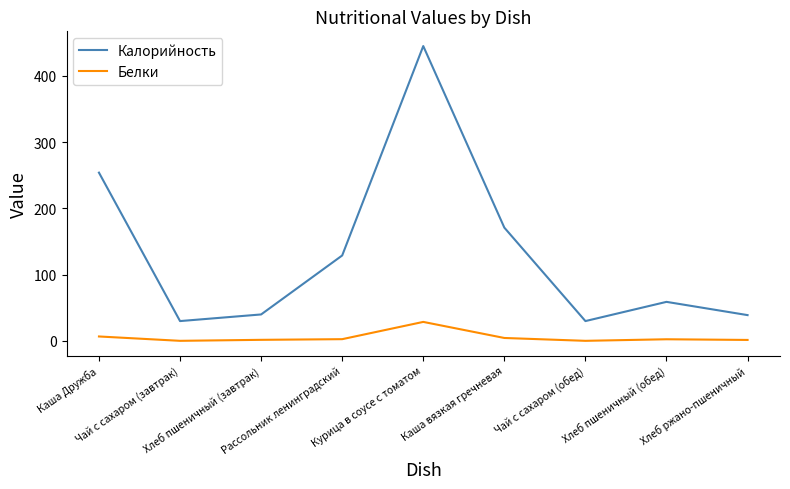

Rank the series by their maximum value, from highest to lowest.

Калорийность, Белки